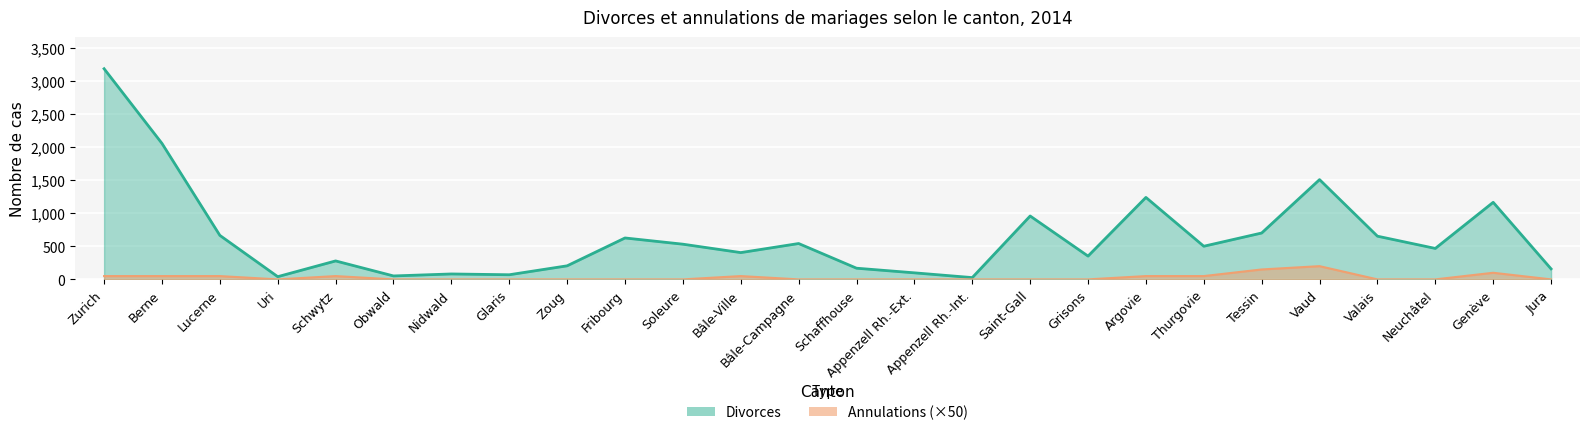

True or false: Divorces has a value of 41 at Uri.

True